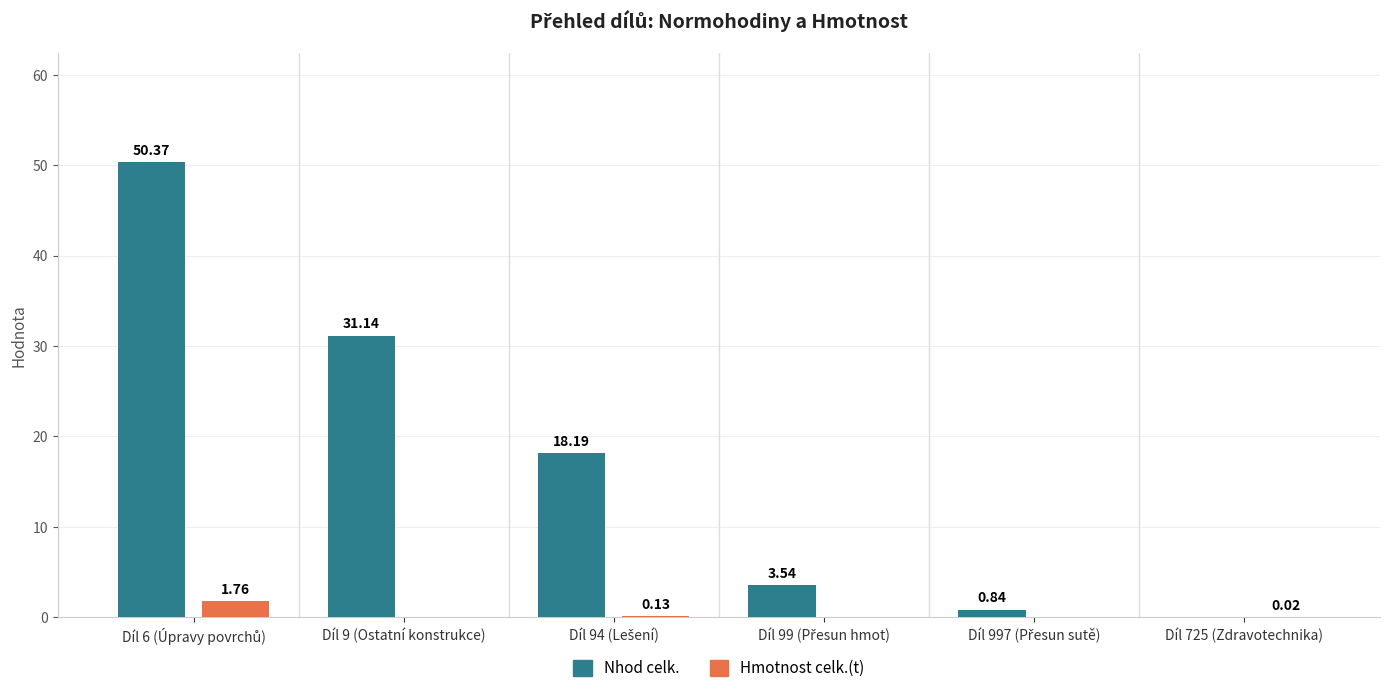

Which series has the largest total across all categories?

Nhod celk.